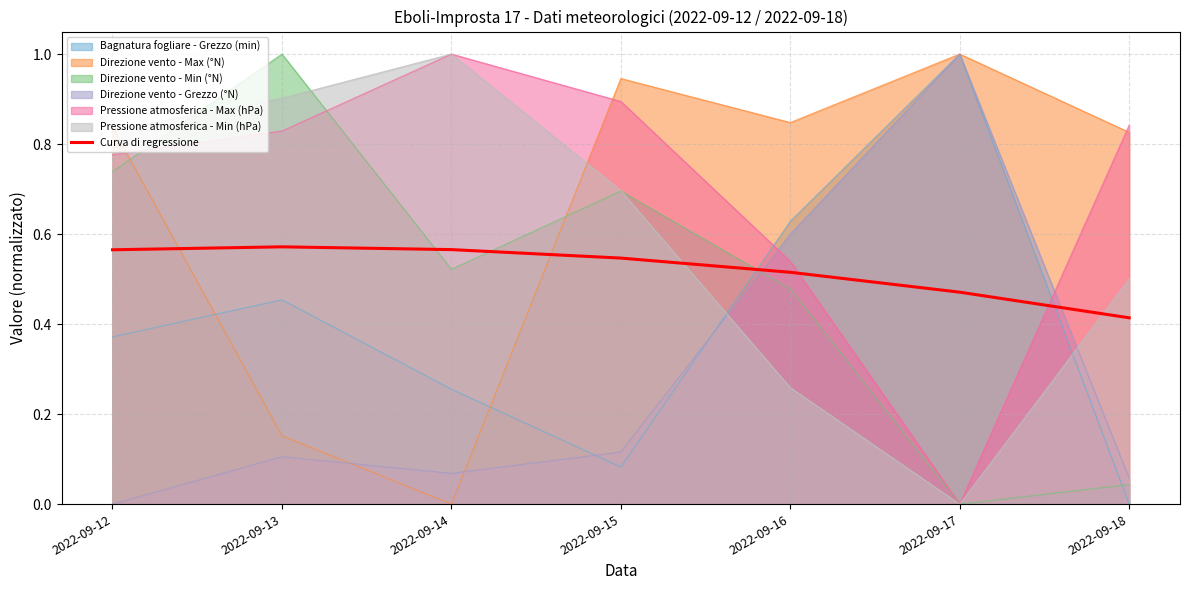

Reading right to left, list all the values displayed in this chart.

0.4	0.5	0.5	0.5	0.6	0.6	0.6